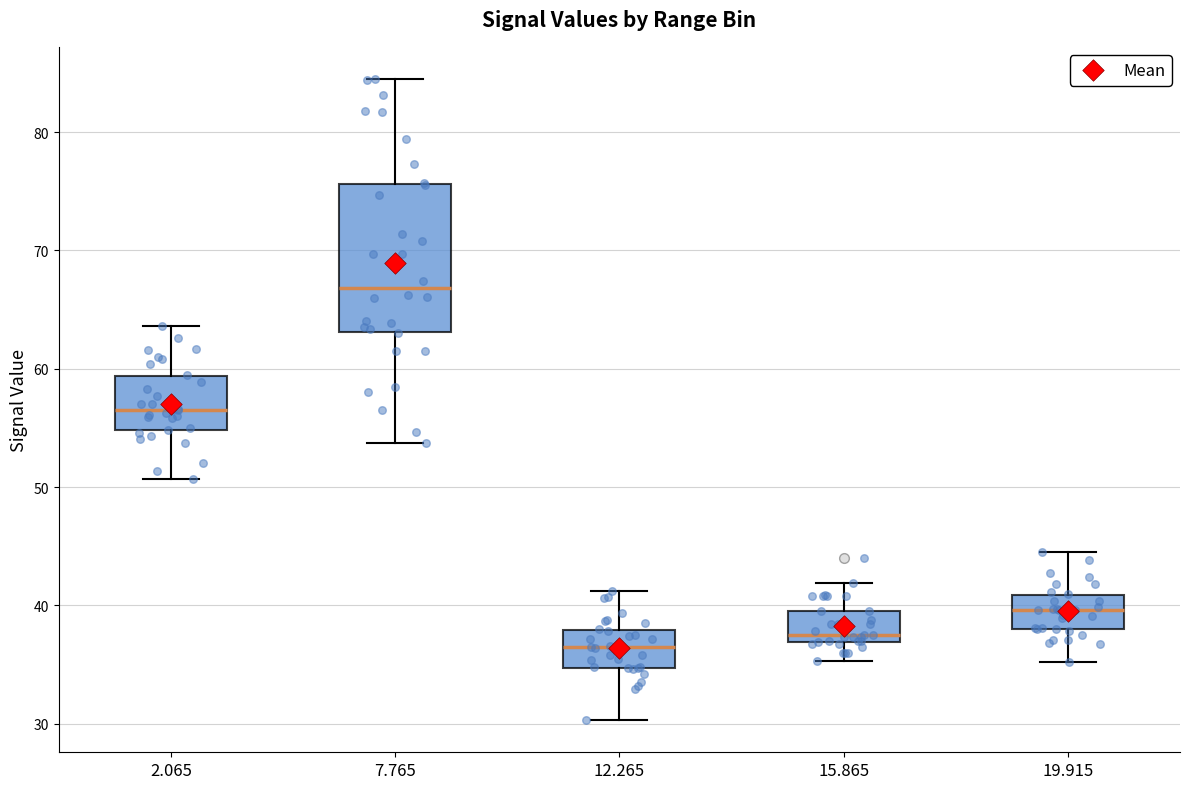

Reading left to right, transcribe this box plot: for each box, give where its median line is, the range the box spans, and where its two whiskers end, as read against the y-axis. The values are not printed on the chart, so give them approximately, as read against the axis.

2.065: median 57, box 55 to 59, whiskers 51 to 64
7.765: median 67, box 63 to 76, whiskers 54 to 85
12.265: median 36, box 35 to 38, whiskers 30 to 41
15.865: median 38, box 37 to 40, whiskers 35 to 42
19.915: median 40, box 38 to 41, whiskers 35 to 45